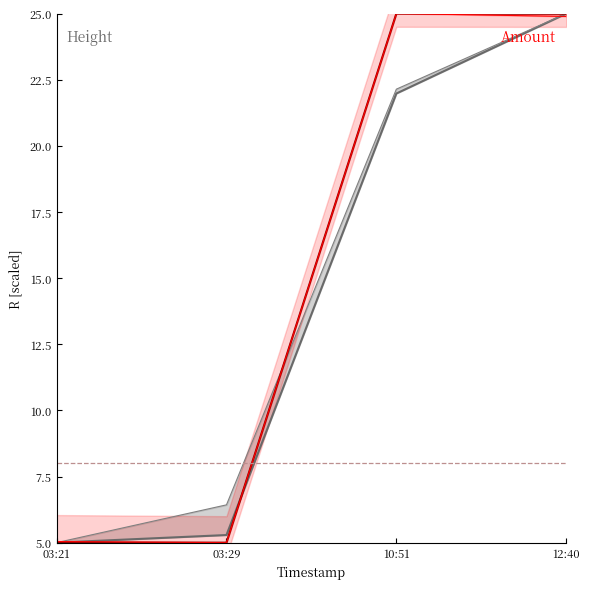

What is the minimum value for Amount?

5.0